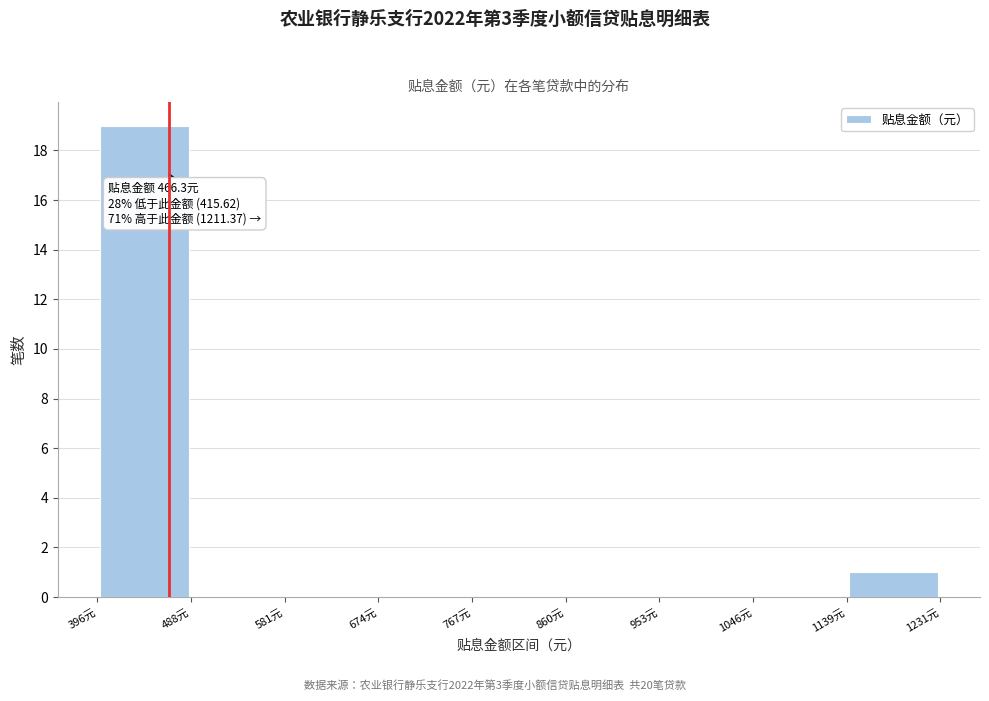

Which range on the x-axis has the tallest bar?

400 to 490